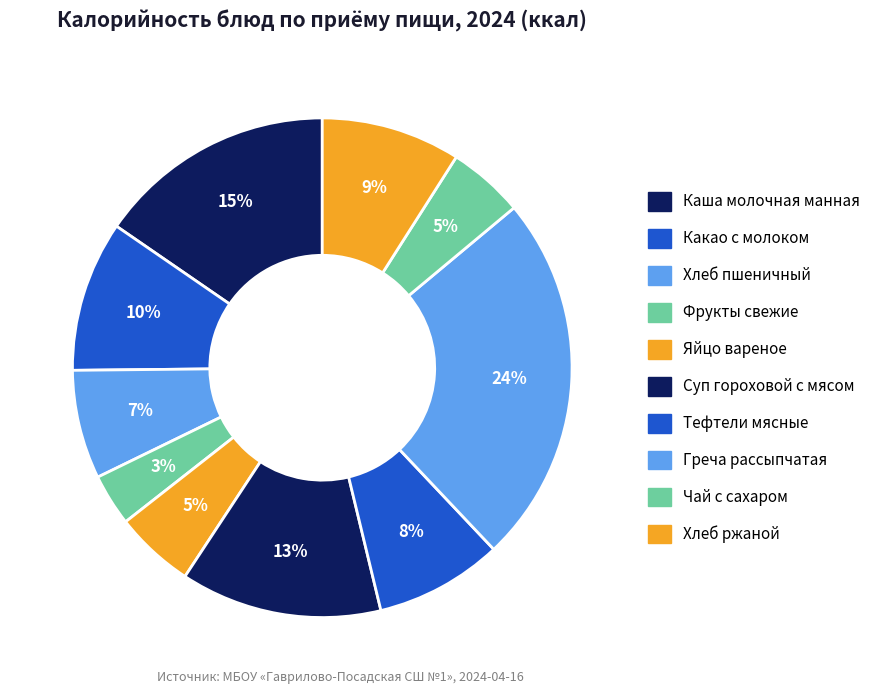

To the nearest percent, what is the difference between the Суп гороховой с мясом and Какао с молоком slice percentages?

3%